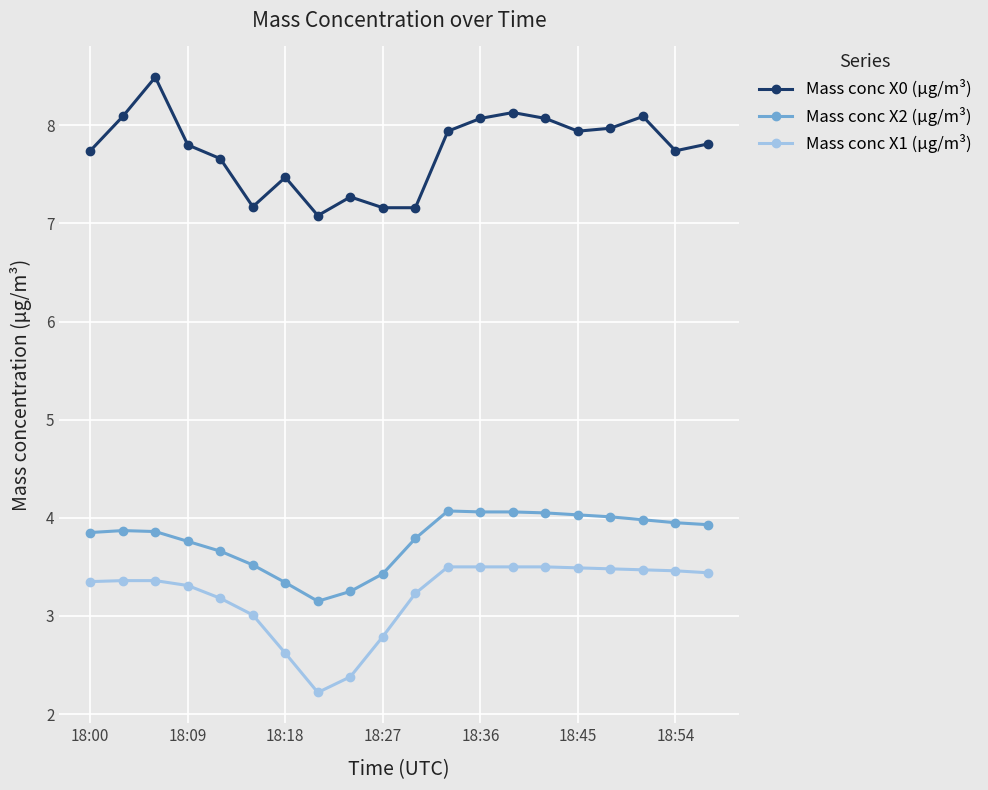

List the series in order of their peak value, lowest first.

Mass conc X1 (μg/m³), Mass conc X2 (μg/m³), Mass conc X0 (μg/m³)